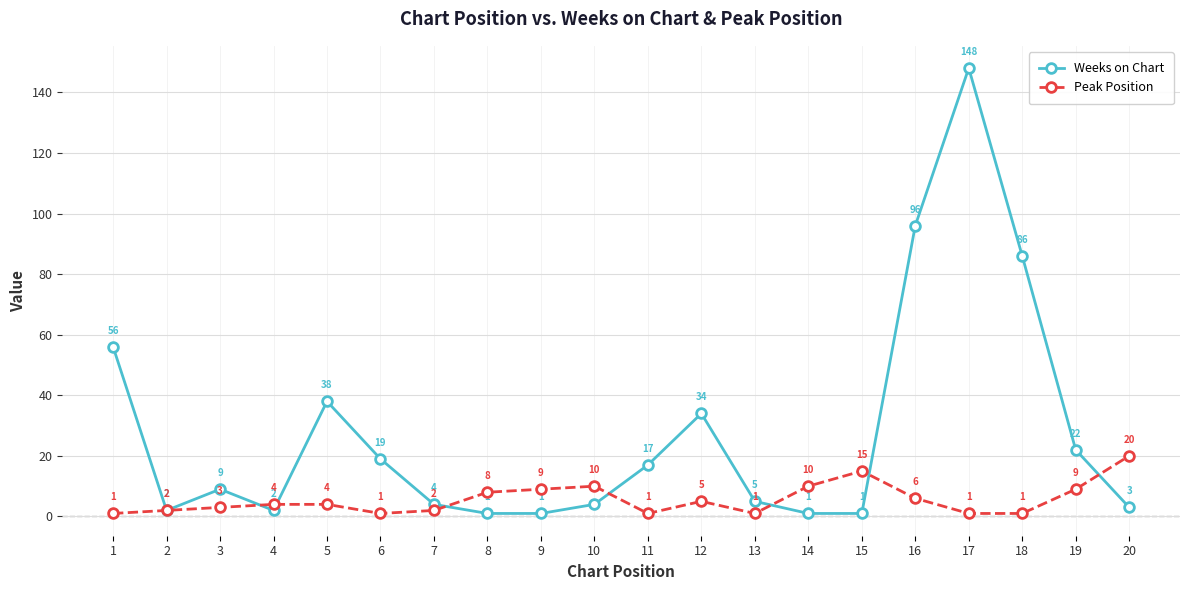

The value of Weeks on Chart at 12 is 34. True or false?

True